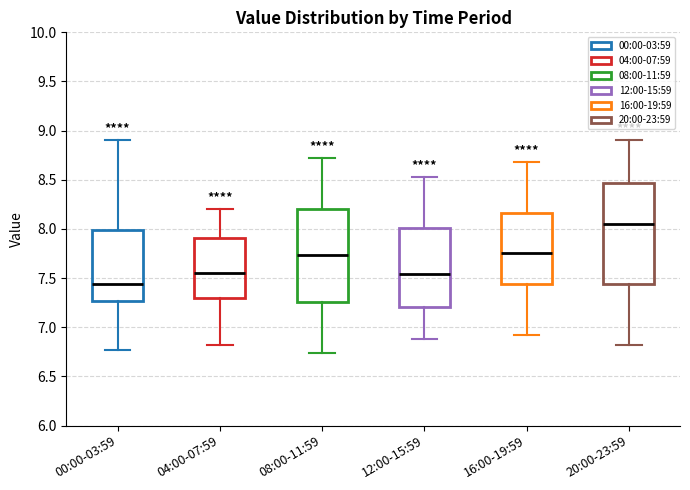

Reading left to right, read every box against the y-axis: the position of its median line, the range the box covers, and the ends of its whiskers. The values are not printed on the chart, so give them approximately, as read against the axis.

00:00-03:59: median 7.45, box 7.25 to 8.00, whiskers 6.75 to 8.90
04:00-07:59: median 7.55, box 7.30 to 7.90, whiskers 6.80 to 8.20
08:00-11:59: median 7.75, box 7.25 to 8.20, whiskers 6.75 to 8.70
12:00-15:59: median 7.55, box 7.20 to 8.00, whiskers 6.90 to 8.55
16:00-19:59: median 7.75, box 7.45 to 8.15, whiskers 6.90 to 8.70
20:00-23:59: median 8.05, box 7.45 to 8.45, whiskers 6.80 to 8.90